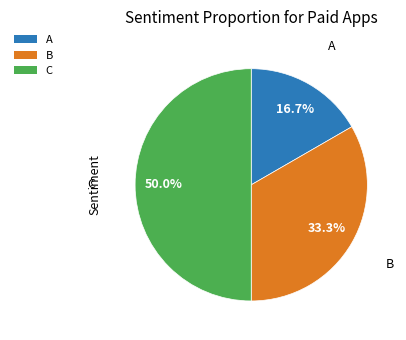

True or false: A accounts for 17% of the total.

True